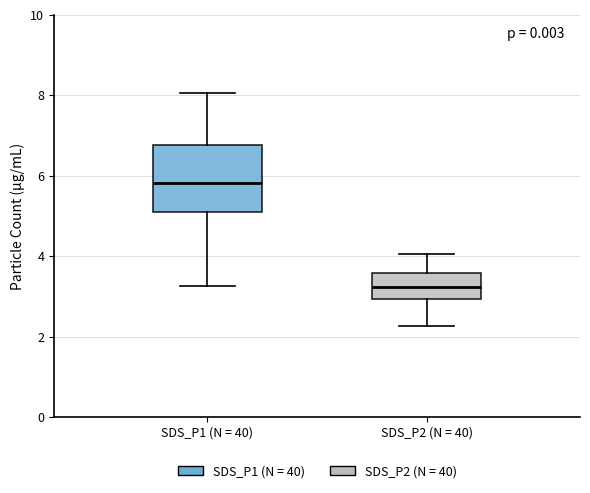

Where does the lower whisker of the box for SDS_P2 (N = 40) end on the y-axis? The values are not printed on the chart, so give them approximately, as read against the axis.

2.2